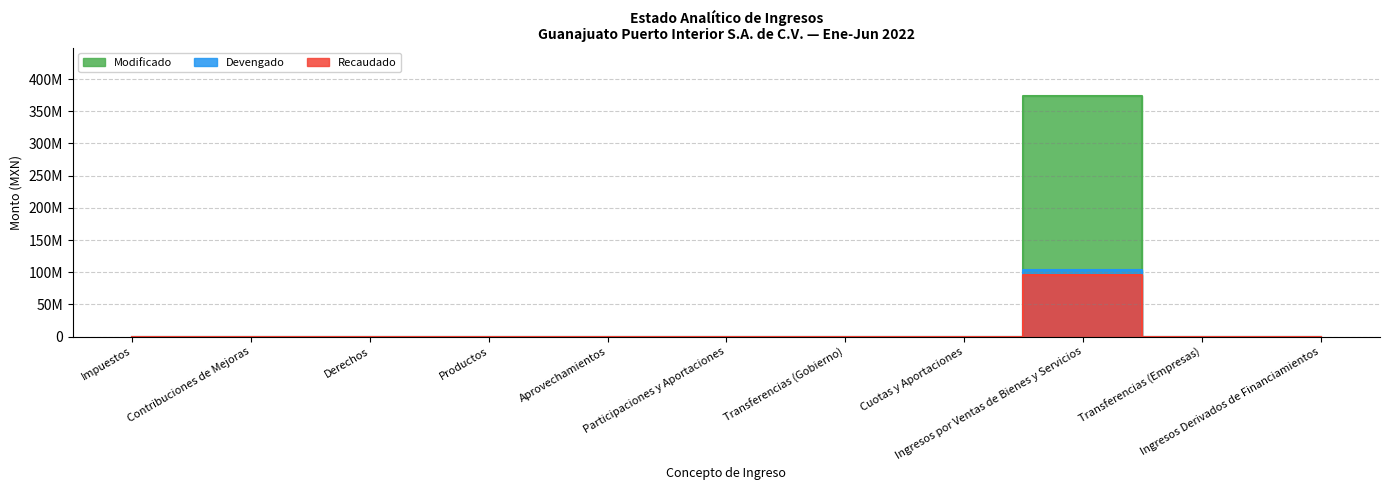

What position from the left is Impuestos?

1